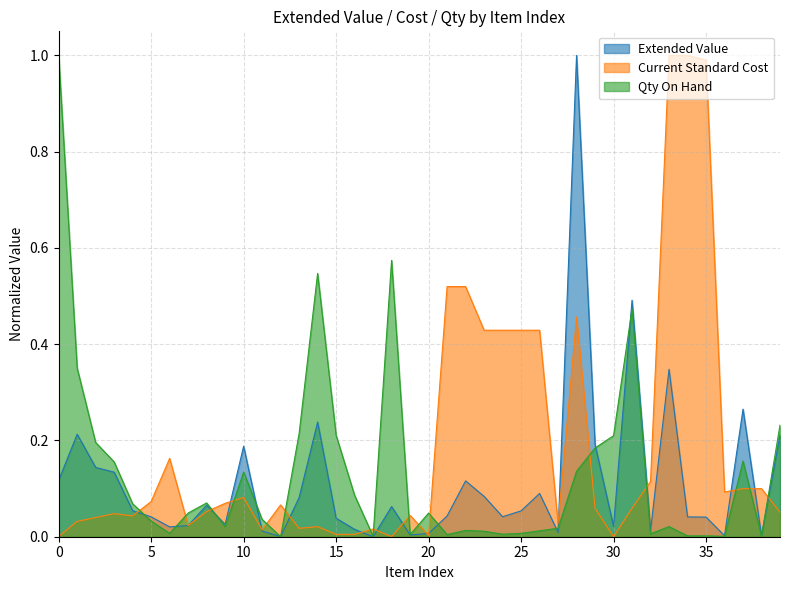

How many lines are shown in the chart?

3